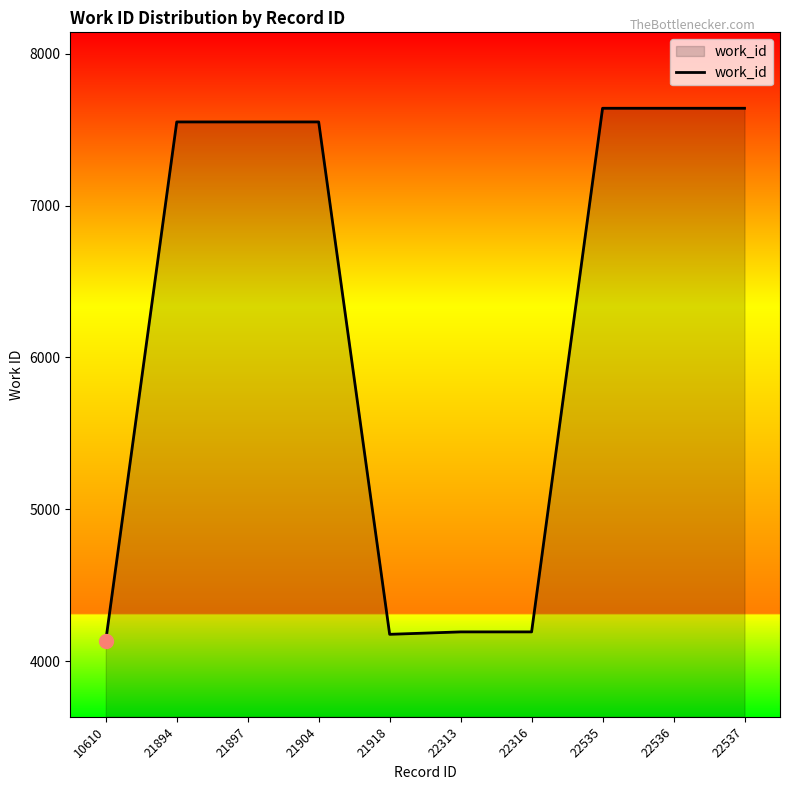

What is the change in value from 10610 to 21894?

+3417